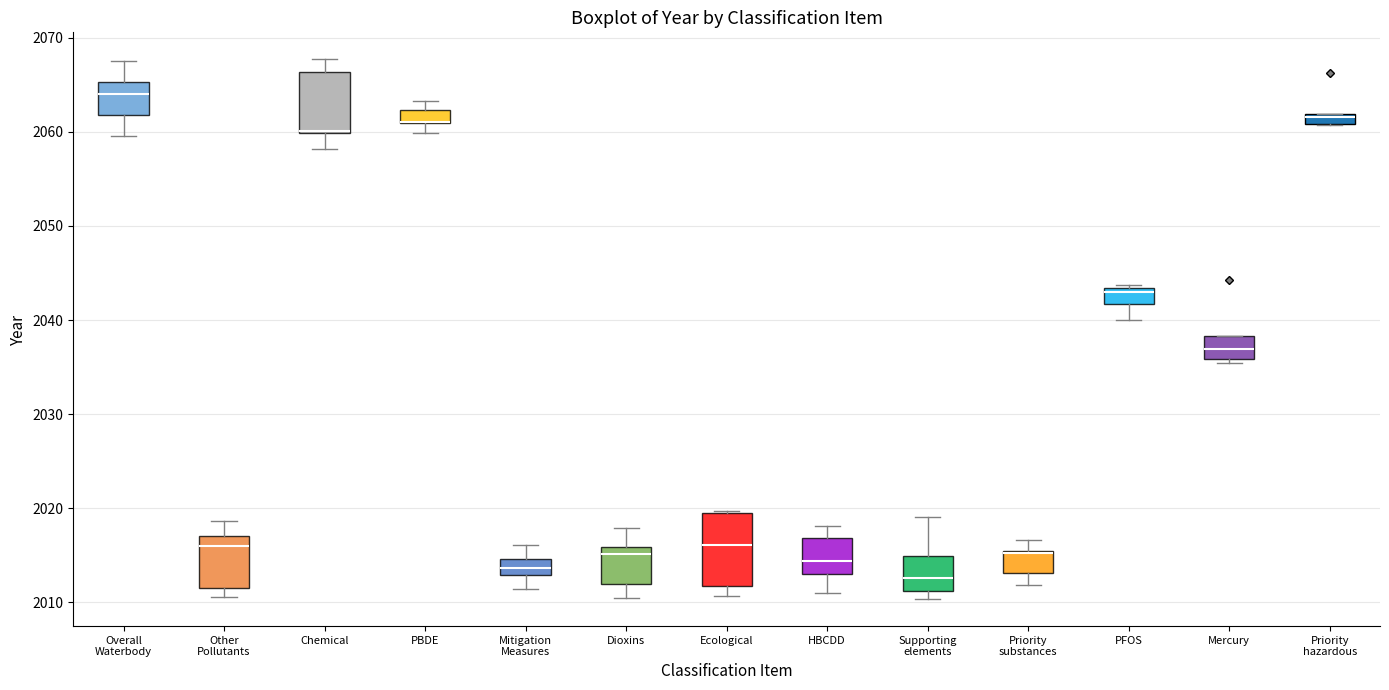

Which box is the tallest, from its lower edge to its upper edge?

Ecological